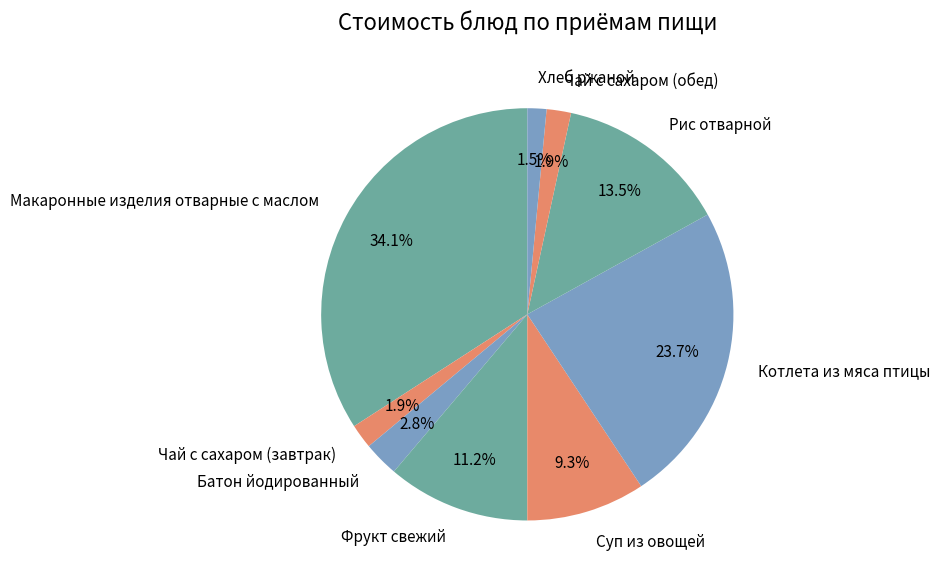

Which slice is the largest?

Макаронные изделия отварные с маслом